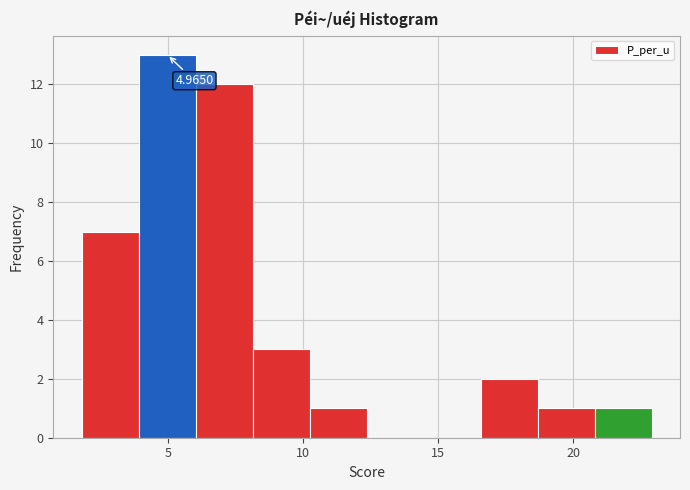

Over which range of the x-axis is the bar tallest?

4.0 to 6.0